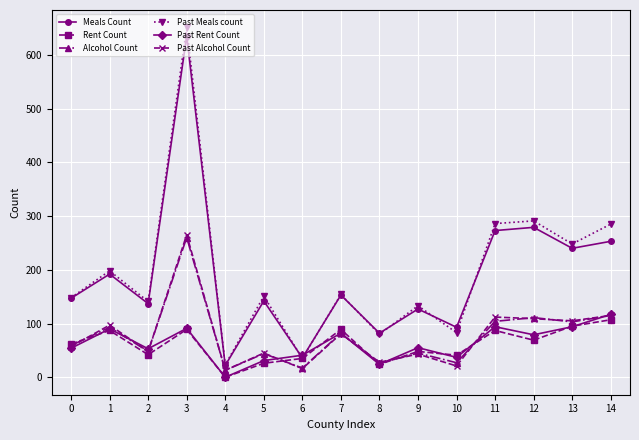

Which category has the lowest value in the Rent Count series?

4